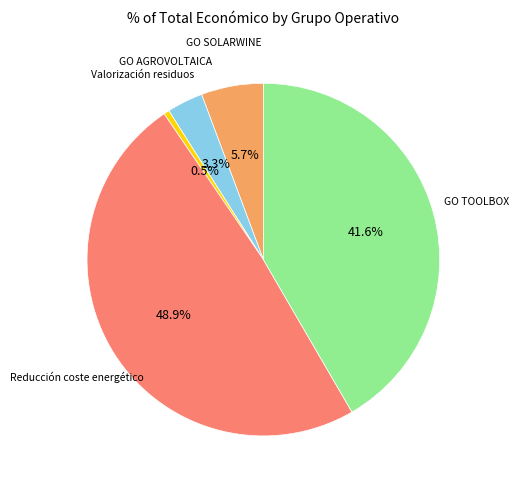

Is there a majority slice in this chart?

No